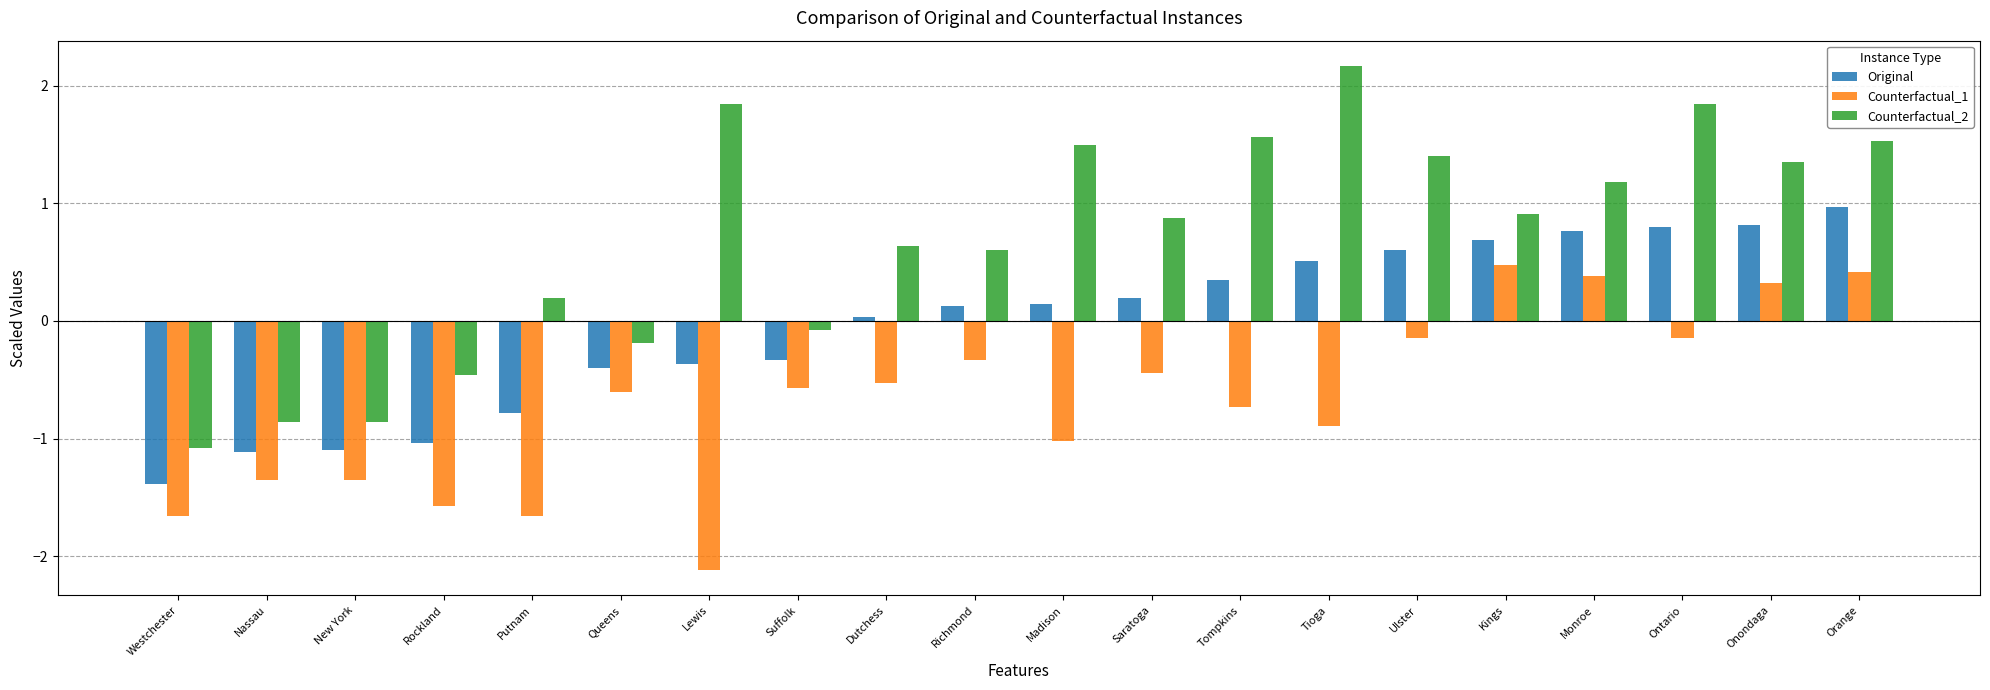

What is the difference between the highest and lowest values at Ulster?

1.5